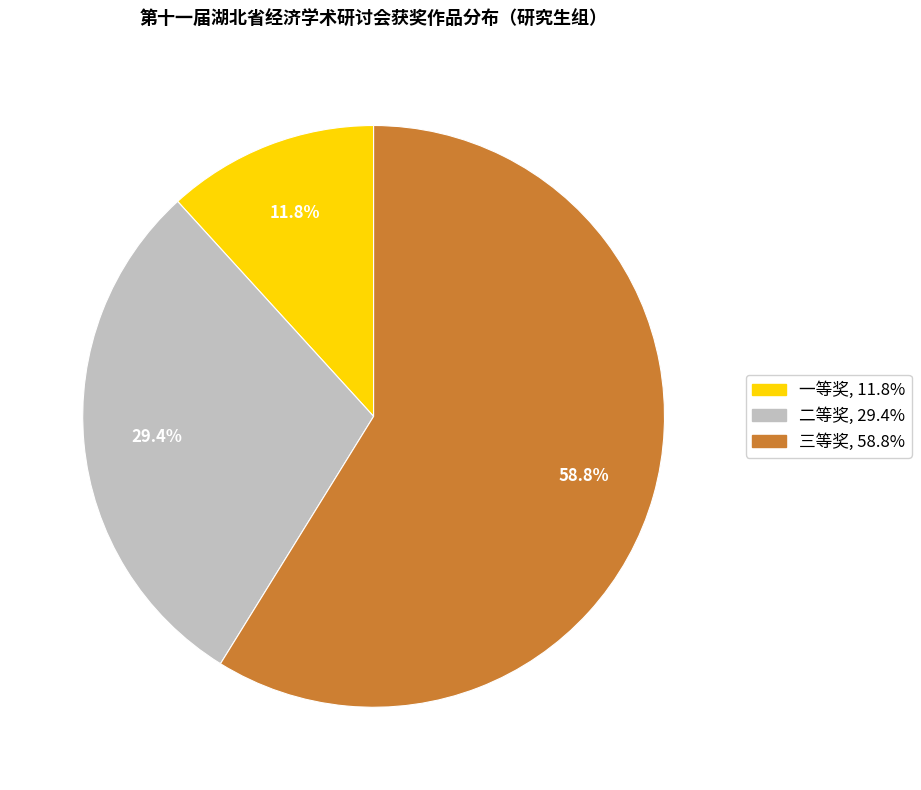

Between 二等奖 and 一等奖, which is larger?

二等奖